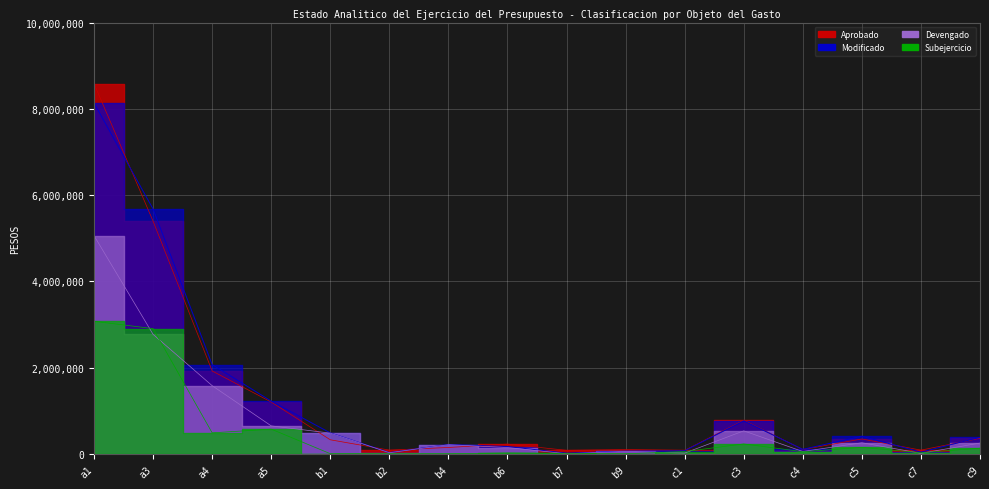

The Subejercicio series shows 54118.9 at c1. True or false?

True